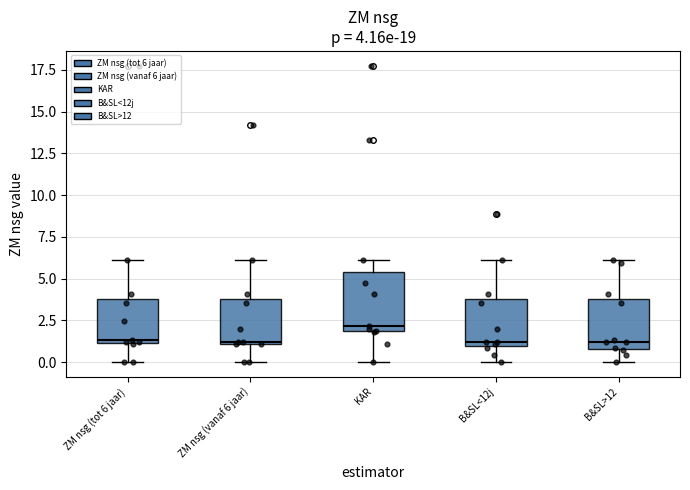

Which box has the highest median line?

KAR